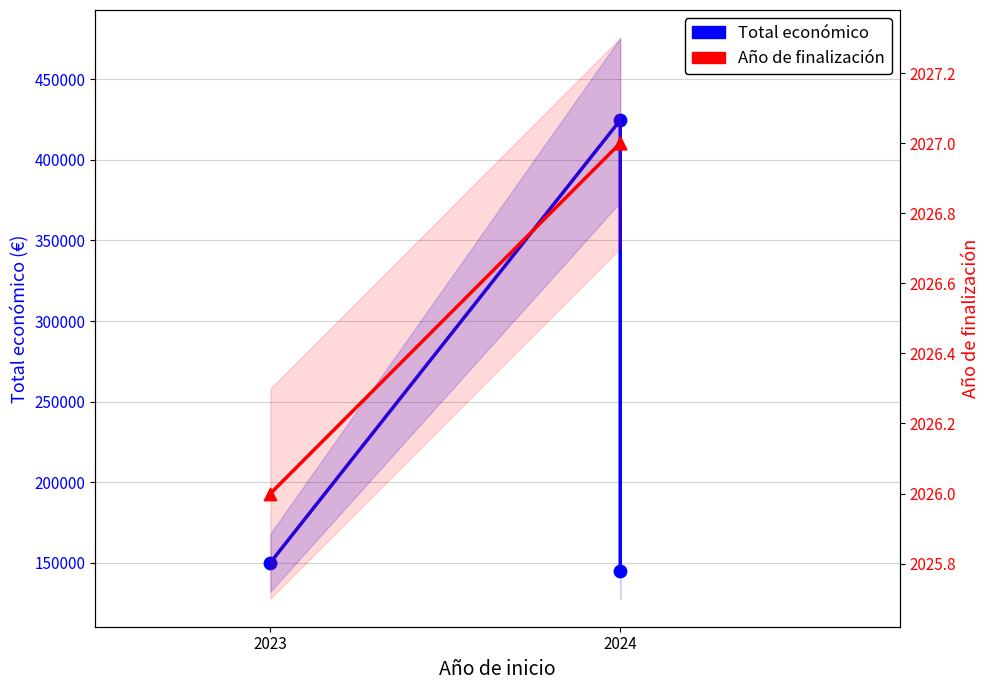

Which series reaches the minimum Y coordinate?

Año de finalización